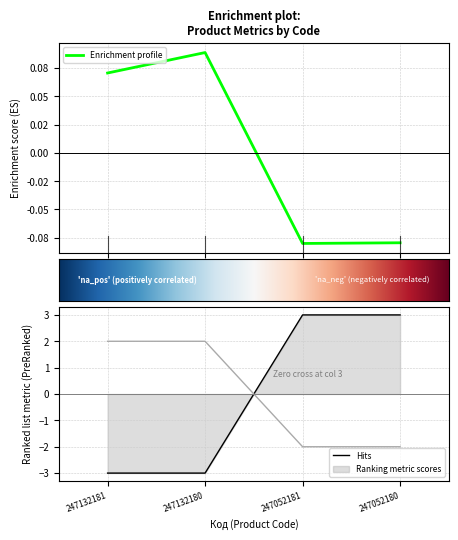

At which category does Залишок reach its first local valley?

247052181